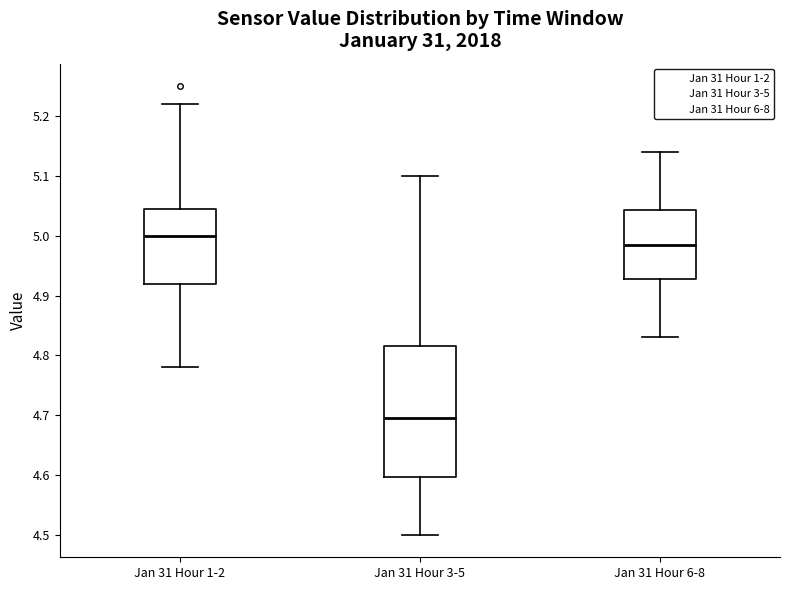

Reading left to right, transcribe this box plot: for each box, give where its median line is, the range the box spans, and where its two whiskers end, as read against the y-axis. The values are not printed on the chart, so give them approximately, as read against the axis.

Jan 31 Hour 1-2: median 5.00, box 4.92 to 5.05, whiskers 4.78 to 5.22
Jan 31 Hour 3-5: median 4.70, box 4.60 to 4.82, whiskers 4.50 to 5.10
Jan 31 Hour 6-8: median 4.99, box 4.93 to 5.04, whiskers 4.83 to 5.14